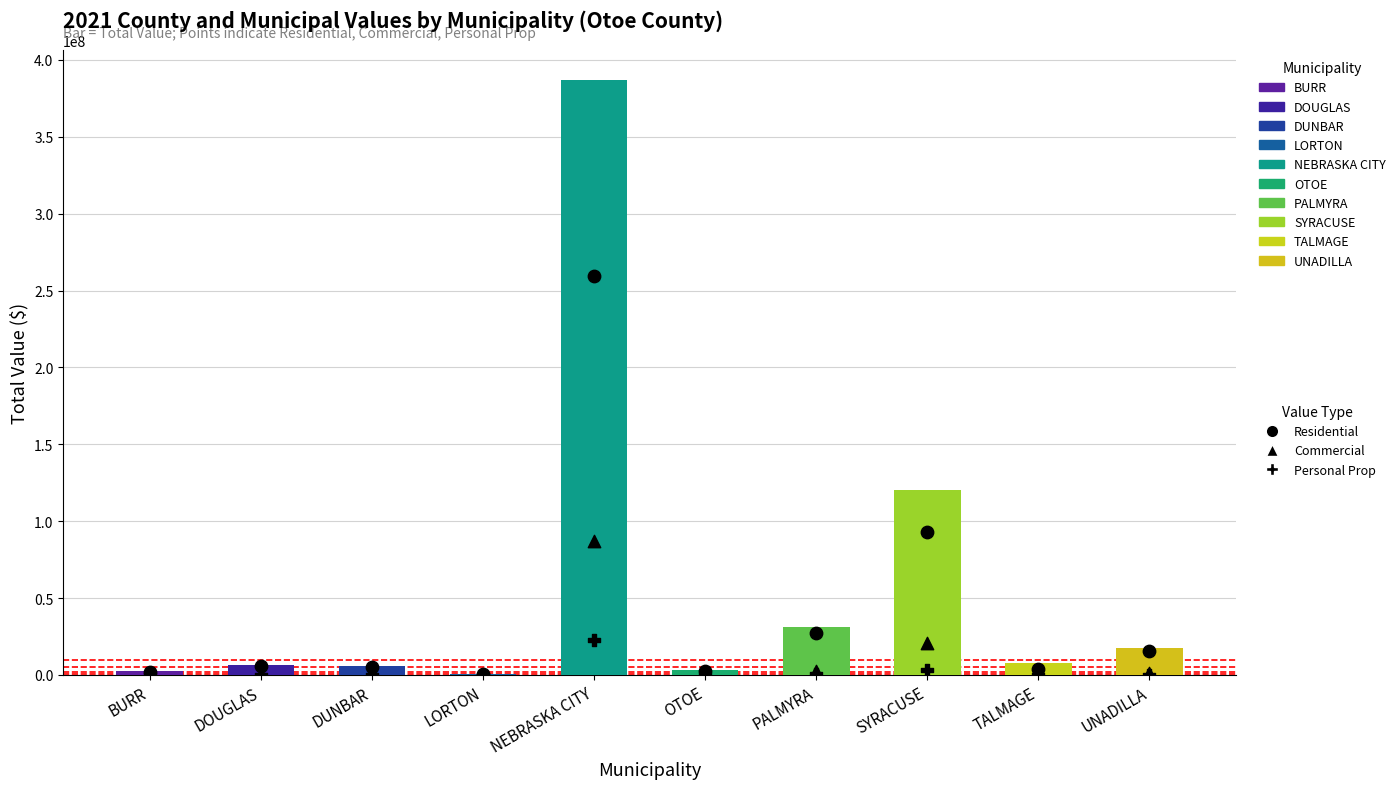

Is the value of Residential at DUNBAR greater than the value of Commercial at NEBRASKA CITY?

No